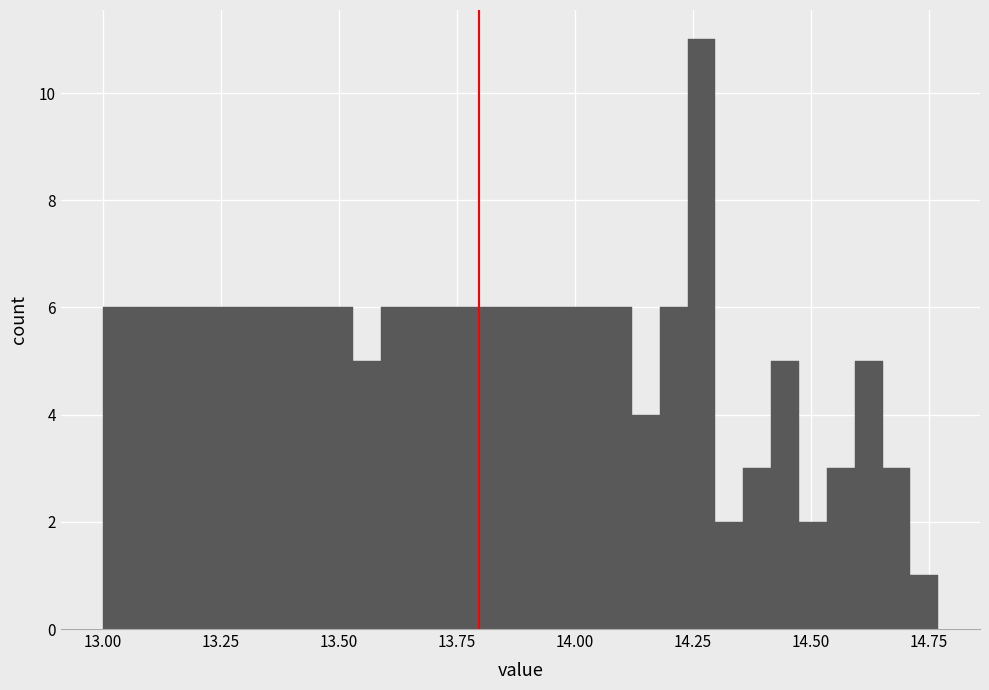

Around what value on the x-axis is the tallest bar? Give the approximate position of its centre, as read against the axis.

14.25